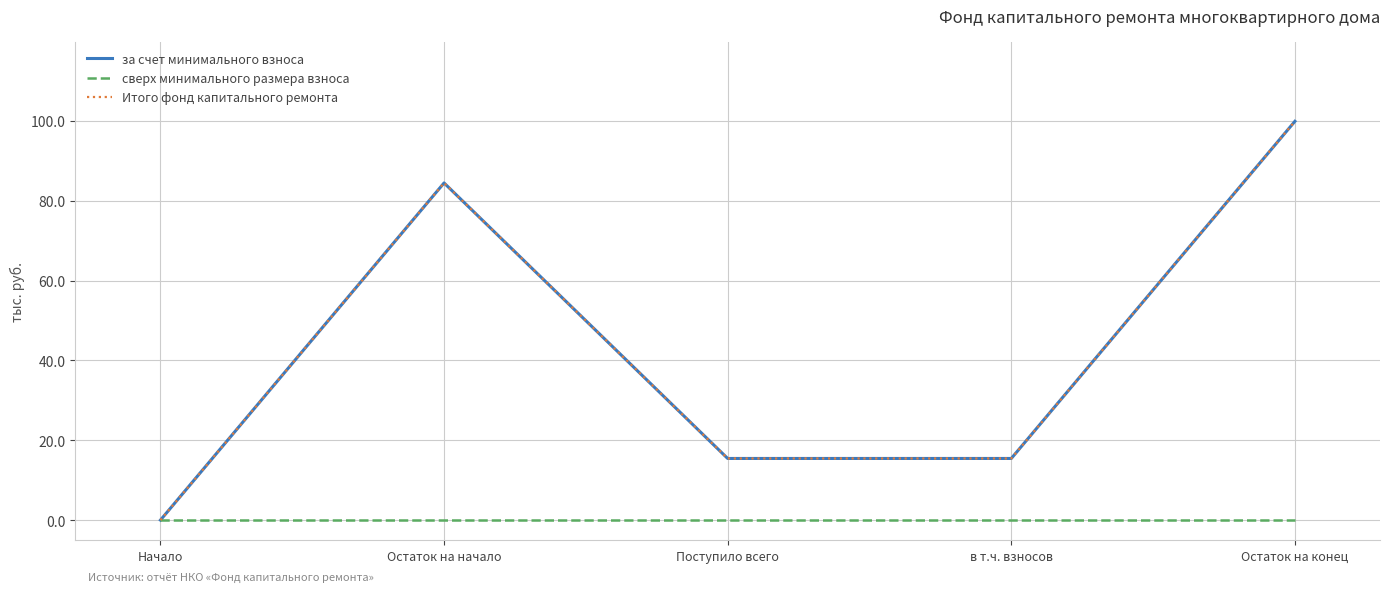

Does the chart display data point markers on the line(s)?

No